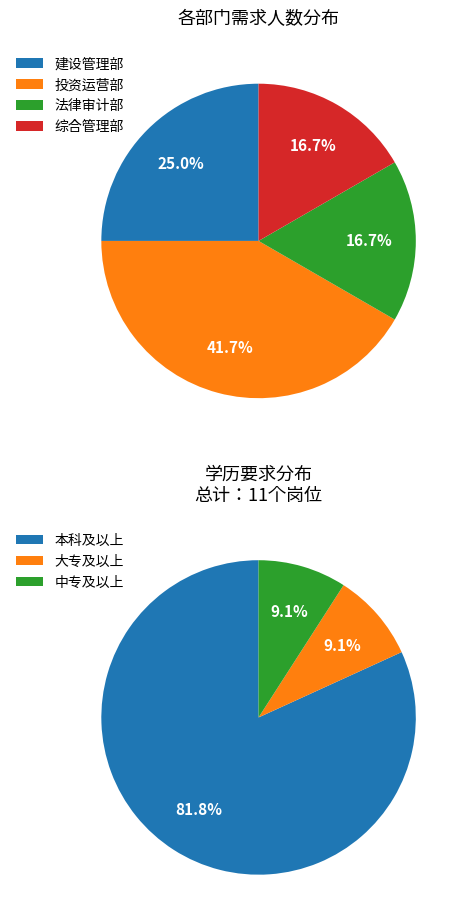

Is the sum of 建设管理部 and 法律审计部/综合管理部 greater than half?

Yes